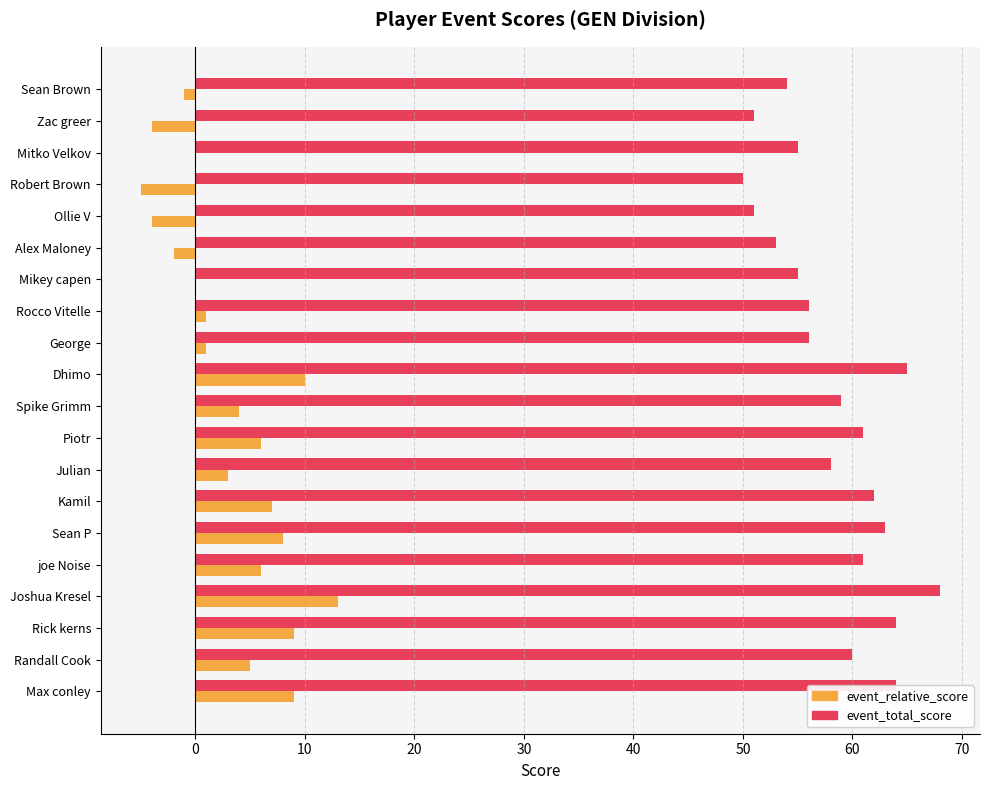

What is the sum of all event_relative_score values?

66